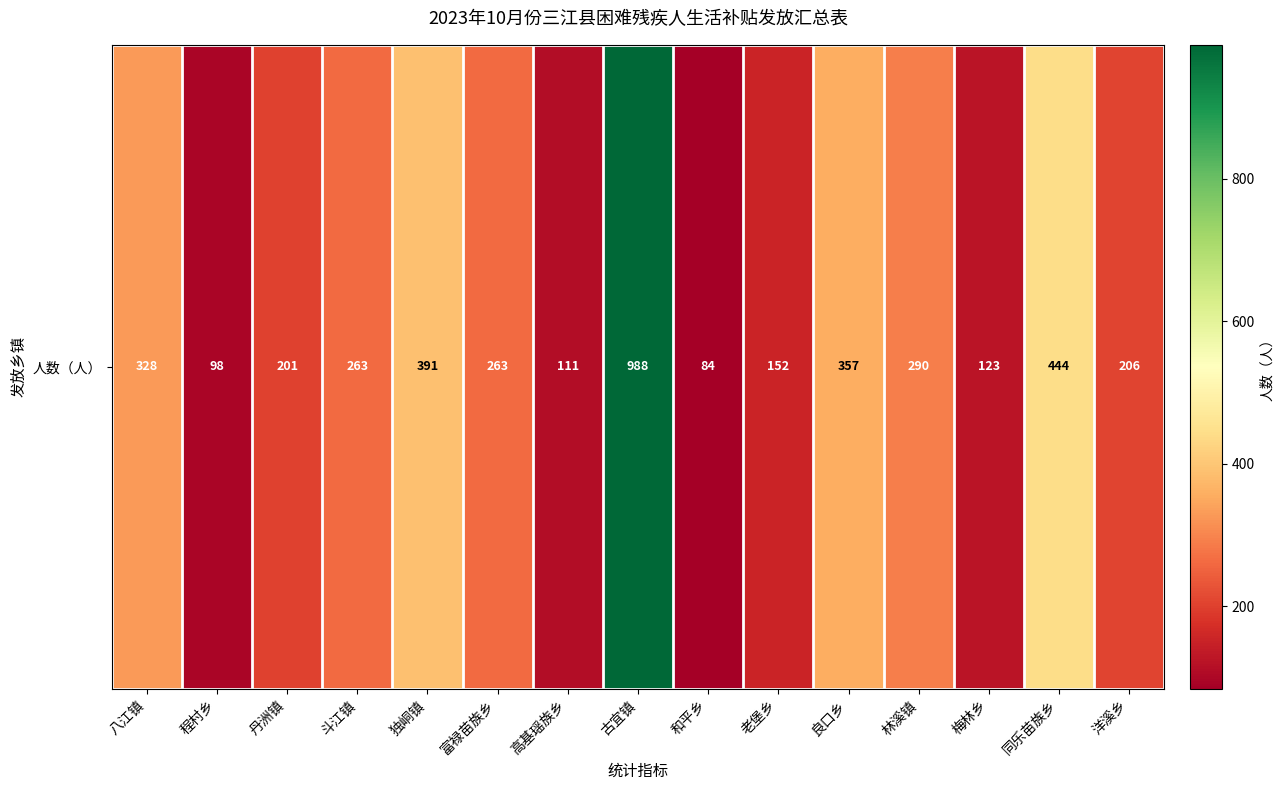

Reading left to right, extract all data points from this chart.

328	98	201	263	391	263	111	988	84	152	357	290	123	444	206